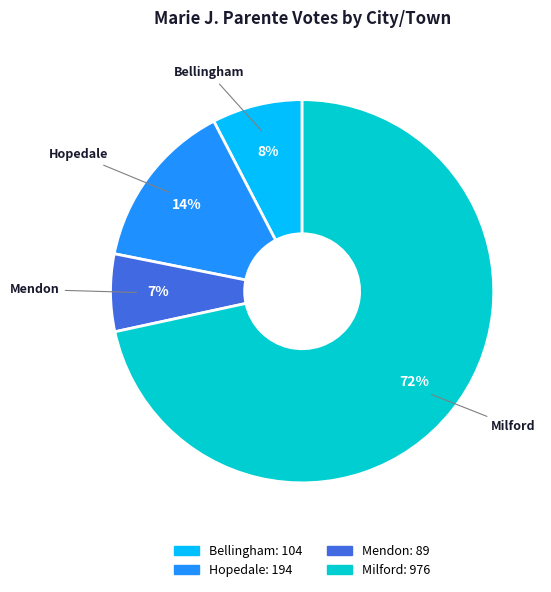

To the nearest percent, what is the average slice percentage?

25%